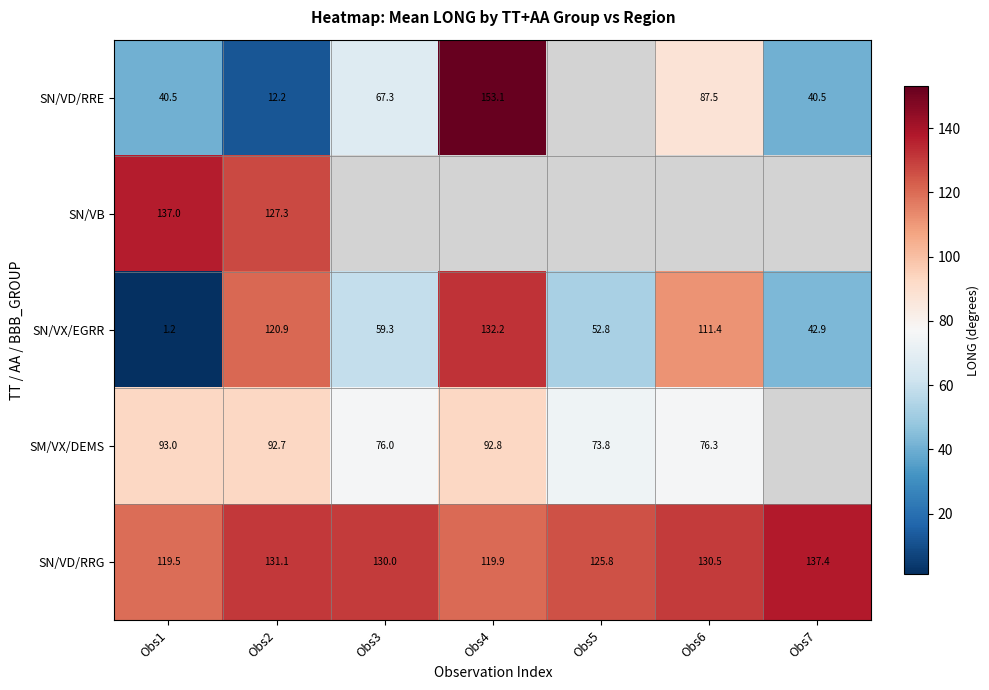

What is the maximum value shown in the chart?

153.1